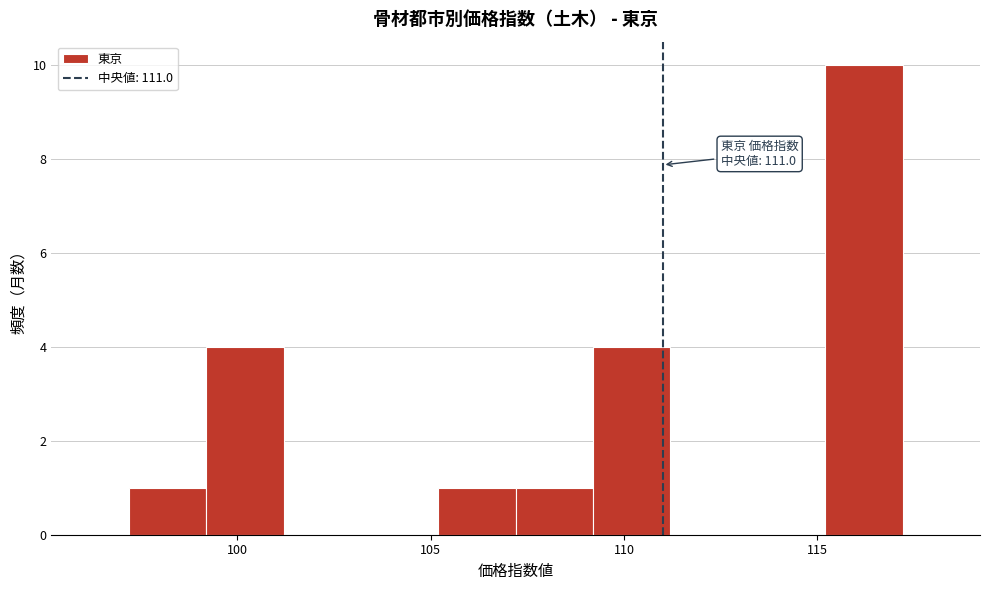

Over which range of the x-axis is the bar tallest?

115.2 to 117.2